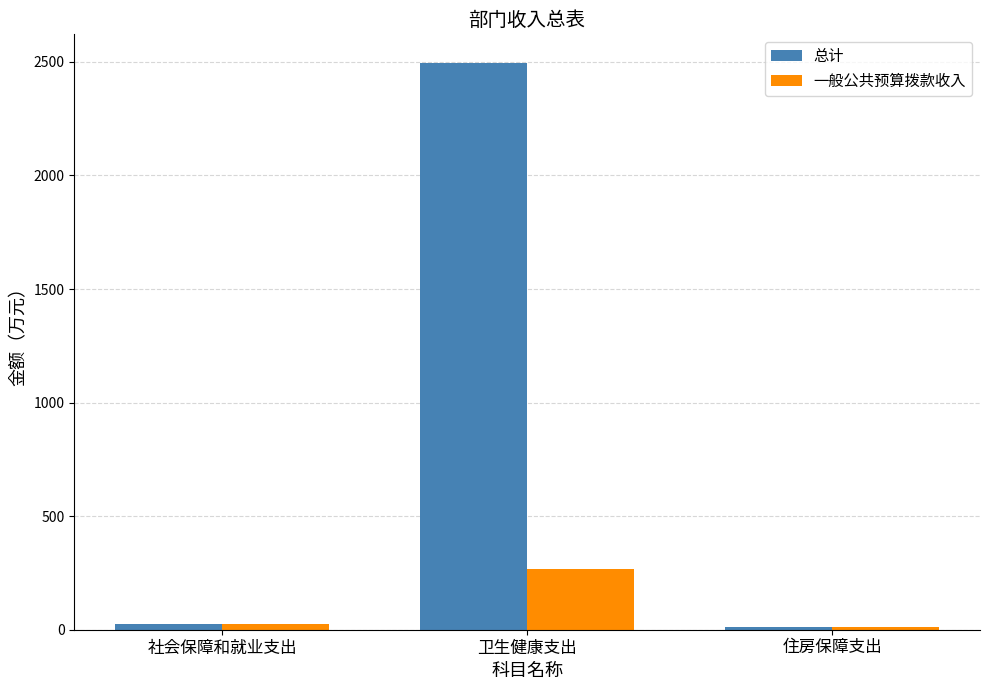

Reading left to right, what are all the values shown in this chart?

总计: 社会保障和就业支出=25.5	卫生健康支出=2496.6	住房保障支出=12.4
一般公共预算拨款收入: 社会保障和就业支出=25.5	卫生健康支出=269.5	住房保障支出=12.4